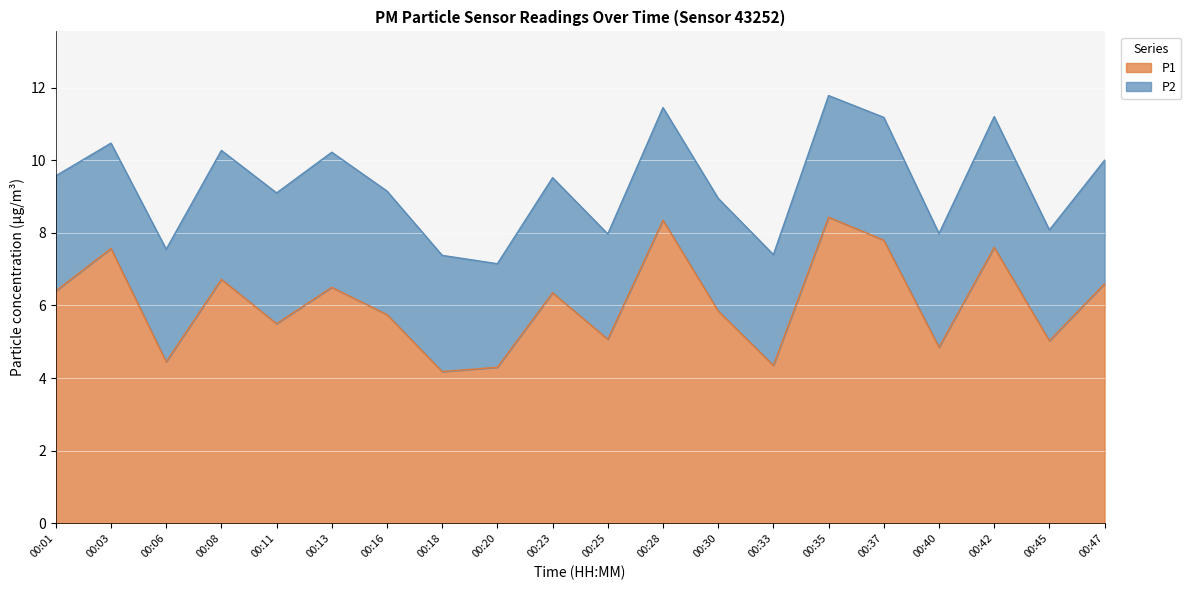

Rank the categories by value from lowest to highest.

00:18, 00:20, 00:33, 00:06, 00:40, 00:45, 00:25, 00:11, 00:16, 00:30, 00:23, 00:01, 00:13, 00:47, 00:08, 00:03, 00:42, 00:37, 00:28, 00:35